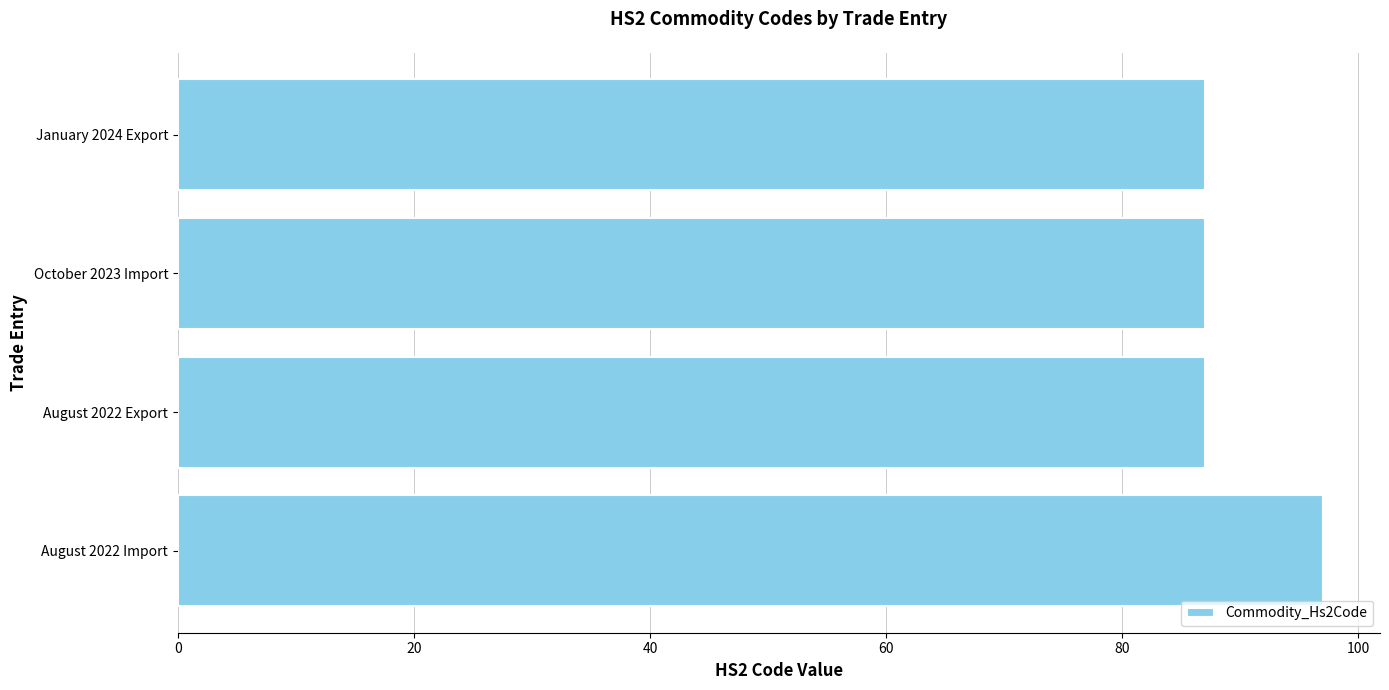

Are the bars horizontal?

Yes